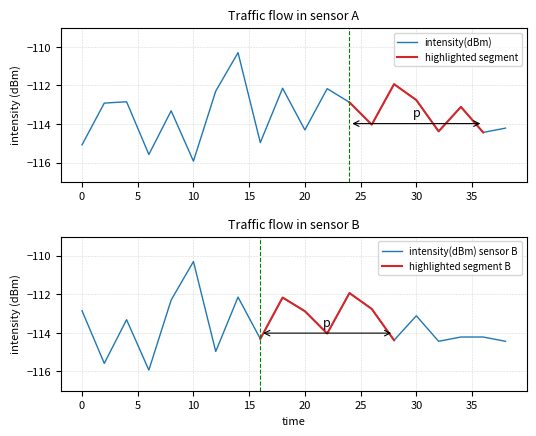

Is it true that the value at 8 is -61.7?

False